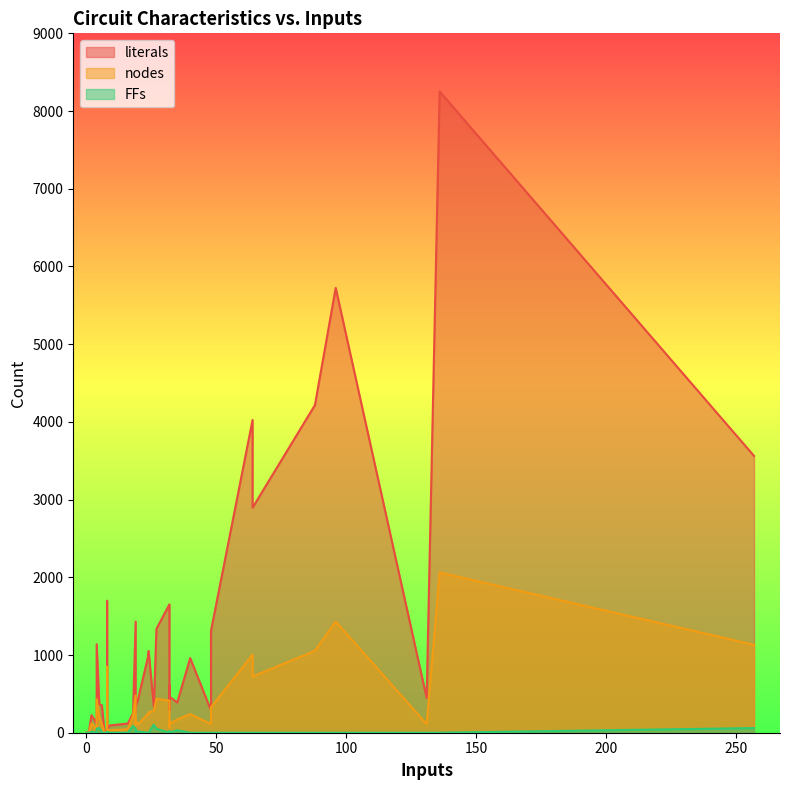

What is the highest value of the nodes series?

2063